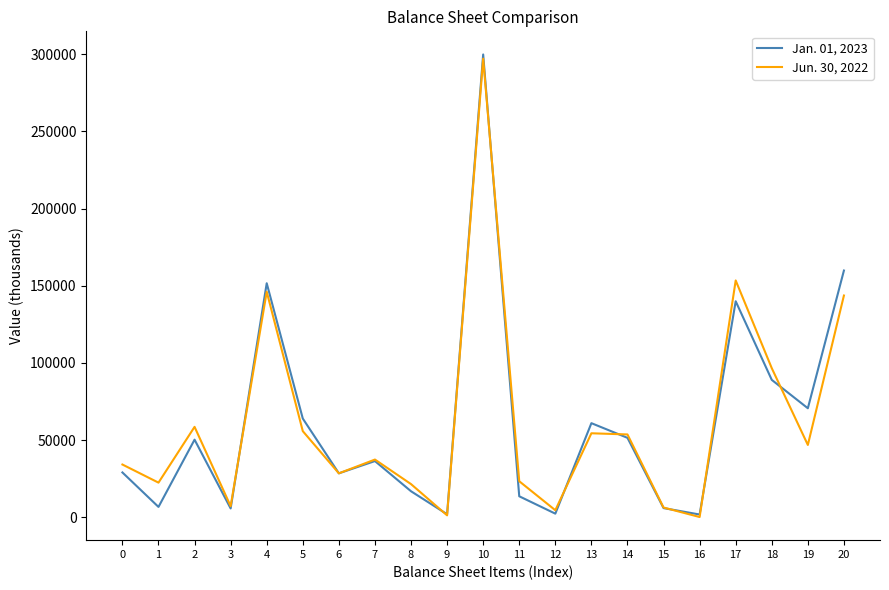

Which series has the largest range (max minus min)?

Jan. 01, 2023